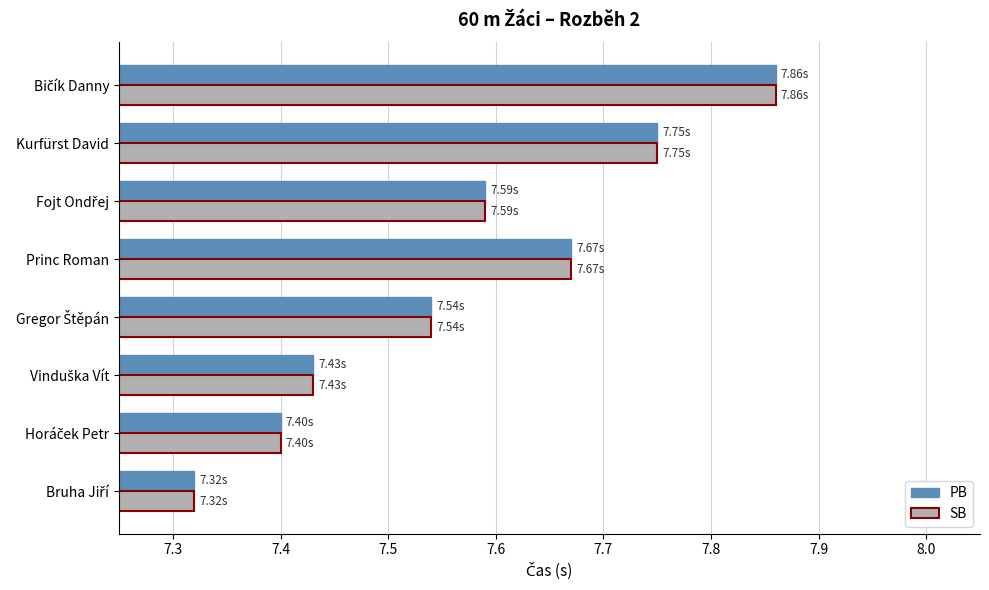

What is the sum of all PB values?

60.6